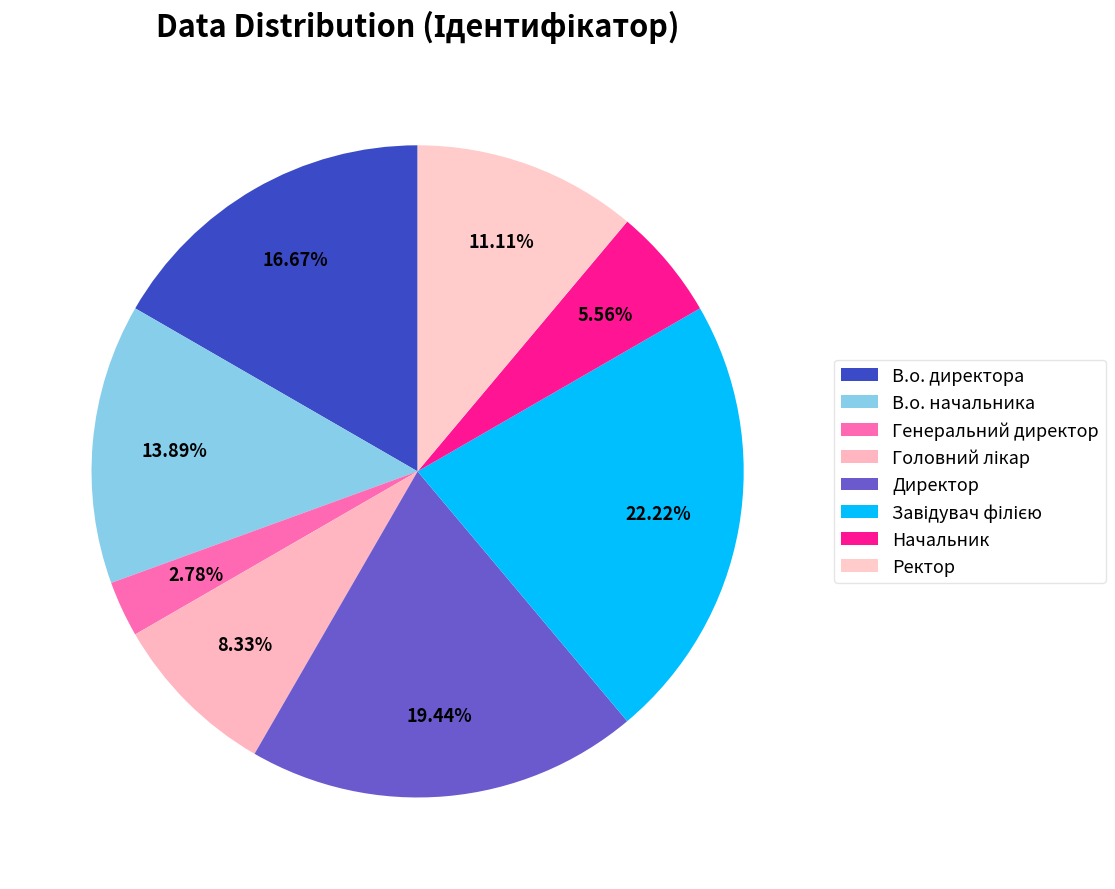

What percentage is the В.о. начальника slice, to the nearest percent?

14%